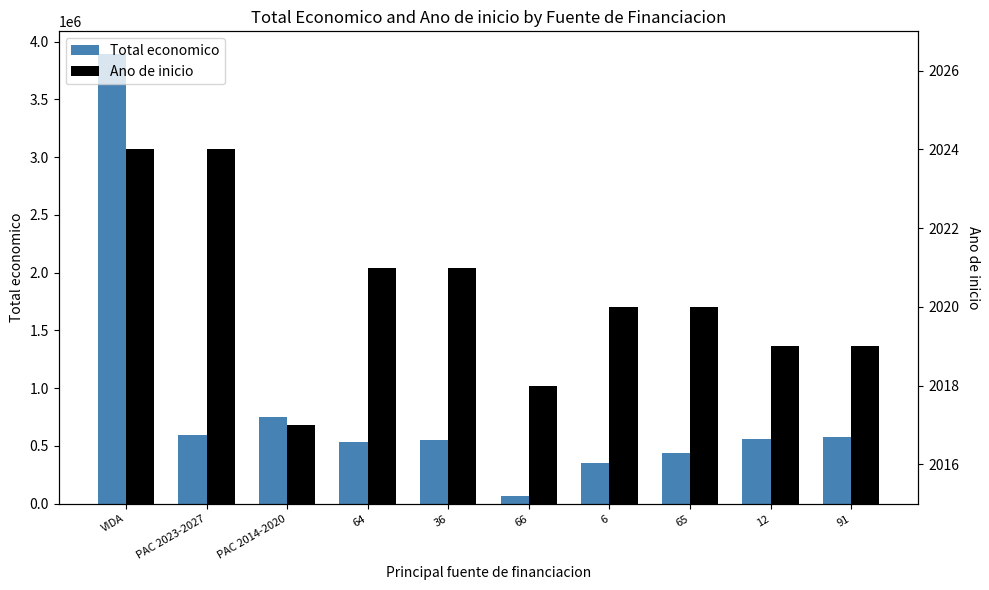

How many bars are there in total?

20